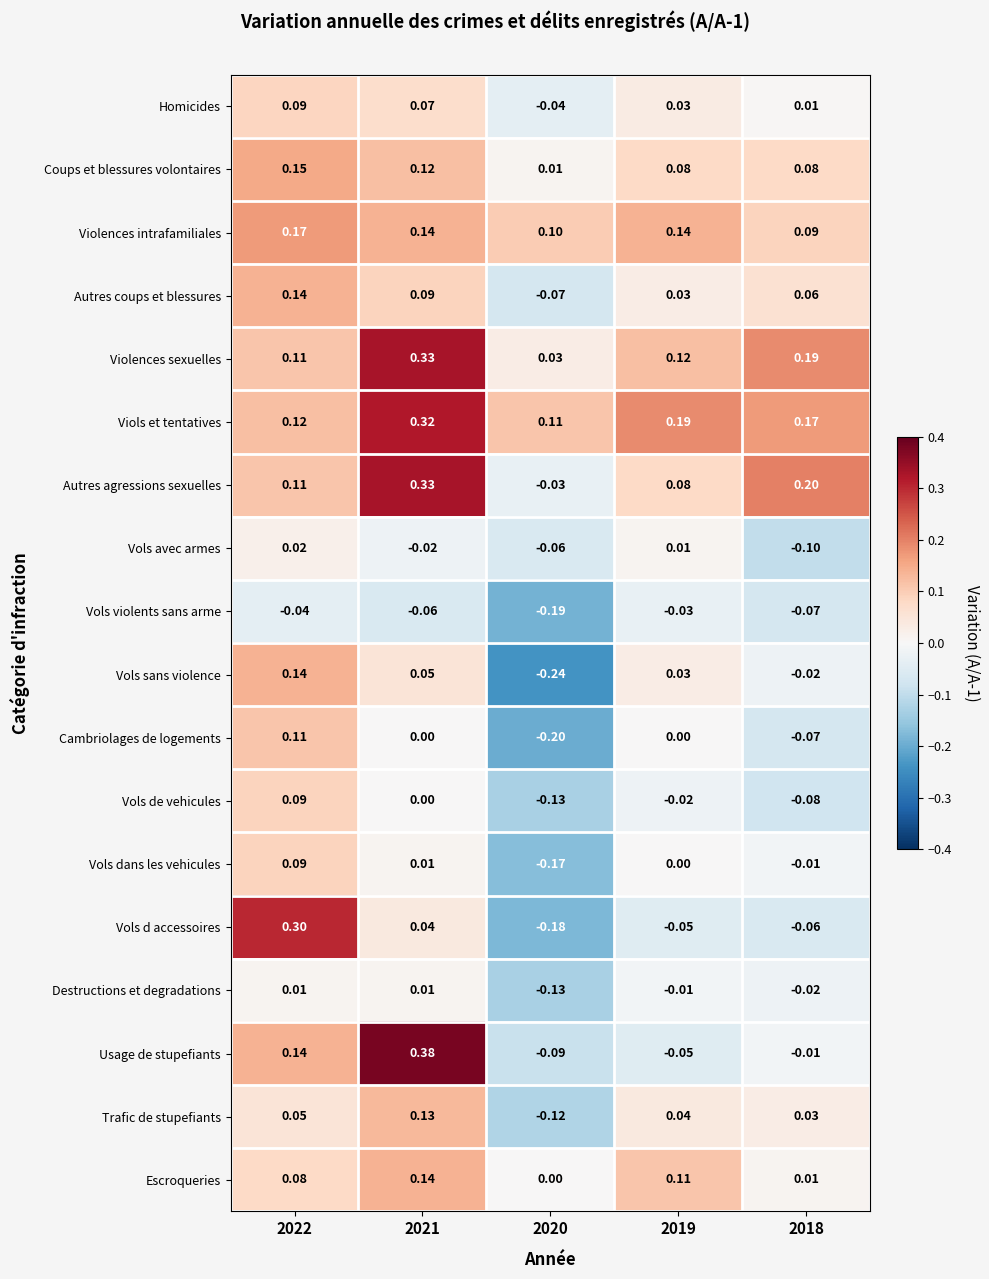

Which category has the highest value across all series?

2021